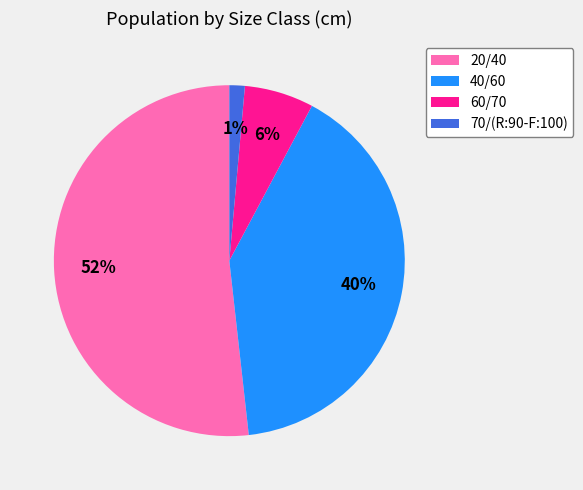

True or false: 20/40 accounts for 52% of the total.

True